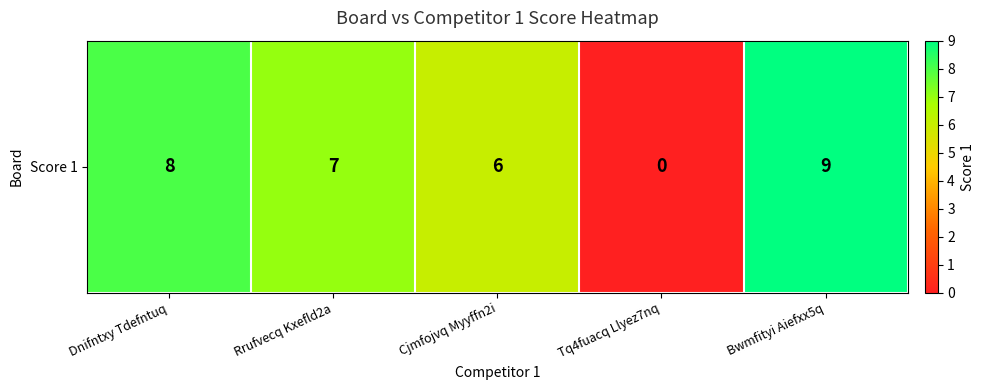

Reading right to left, what are all the values shown in this chart?

9	0	6	7	8